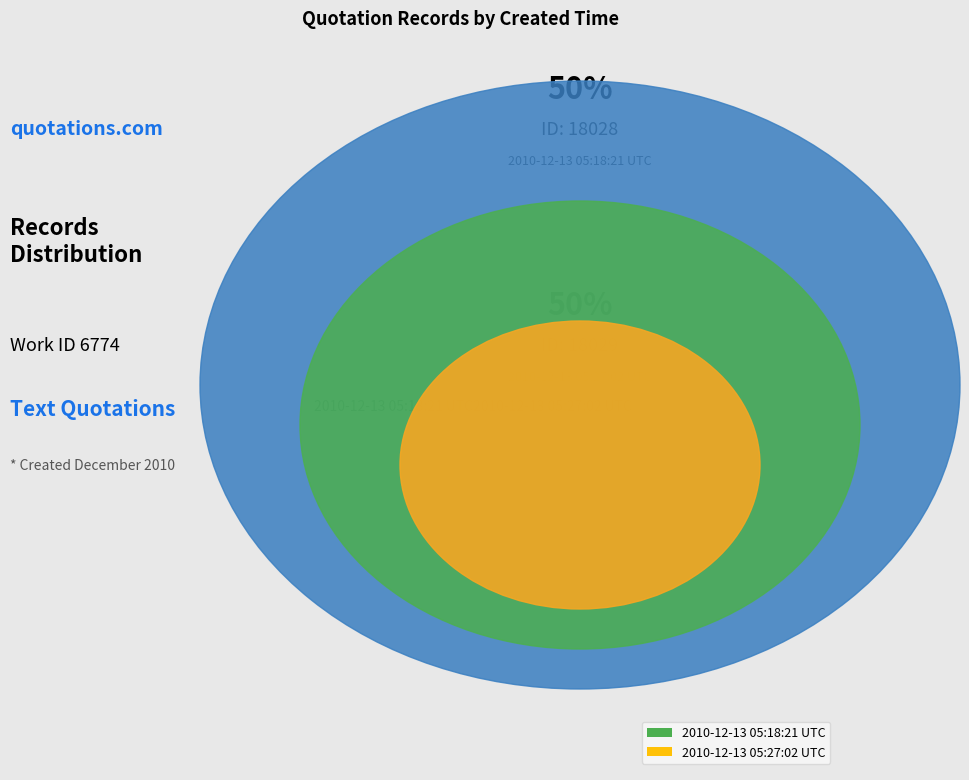

Do 2010-12-13 05:18:21 UTC and 2010-12-13 05:27:02 UTC together represent more than half of the pie?

Yes